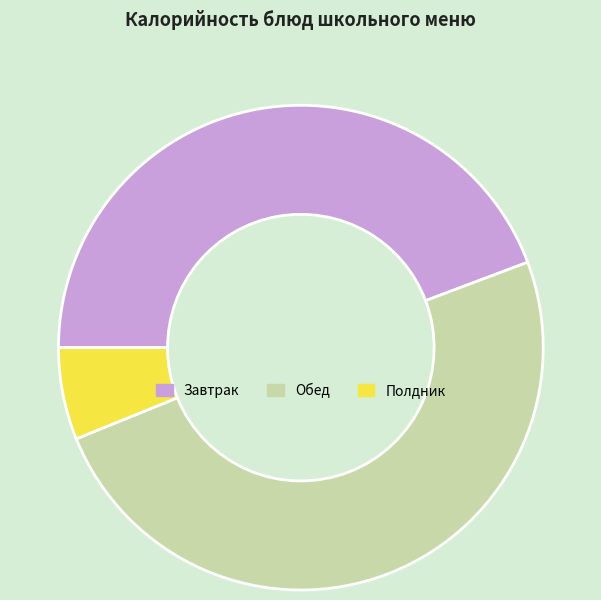

Does any single category account for the majority?

No